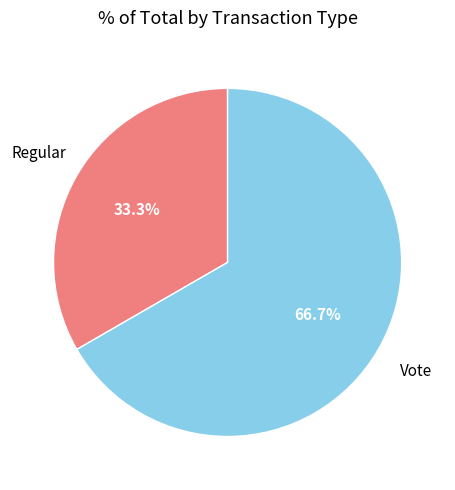

How many slices are in this pie chart?

2